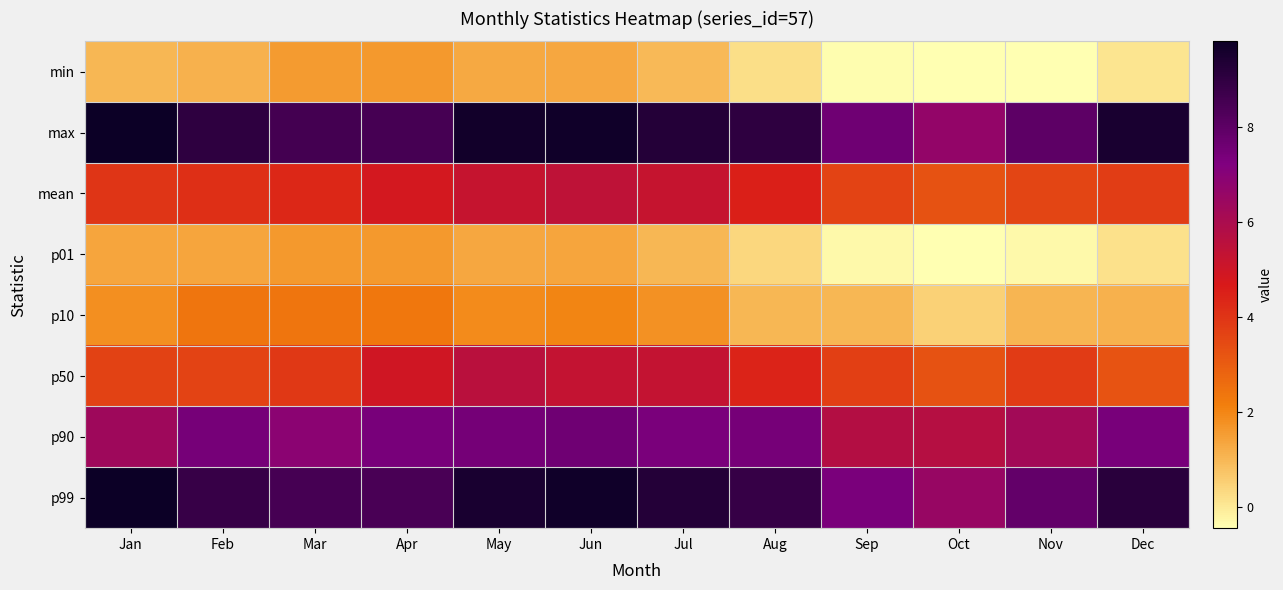

How many data points does each series have?

12